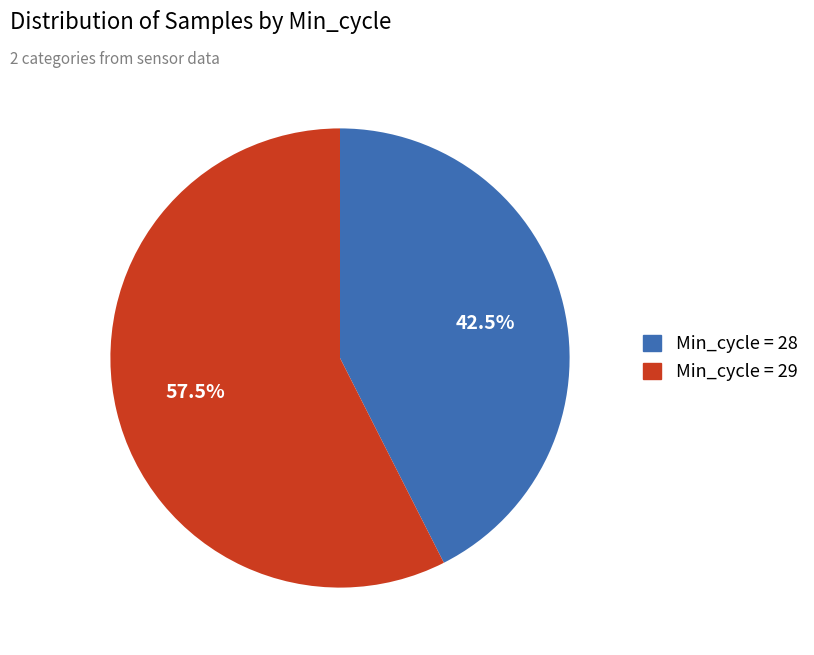

How many segments does this pie chart have?

2